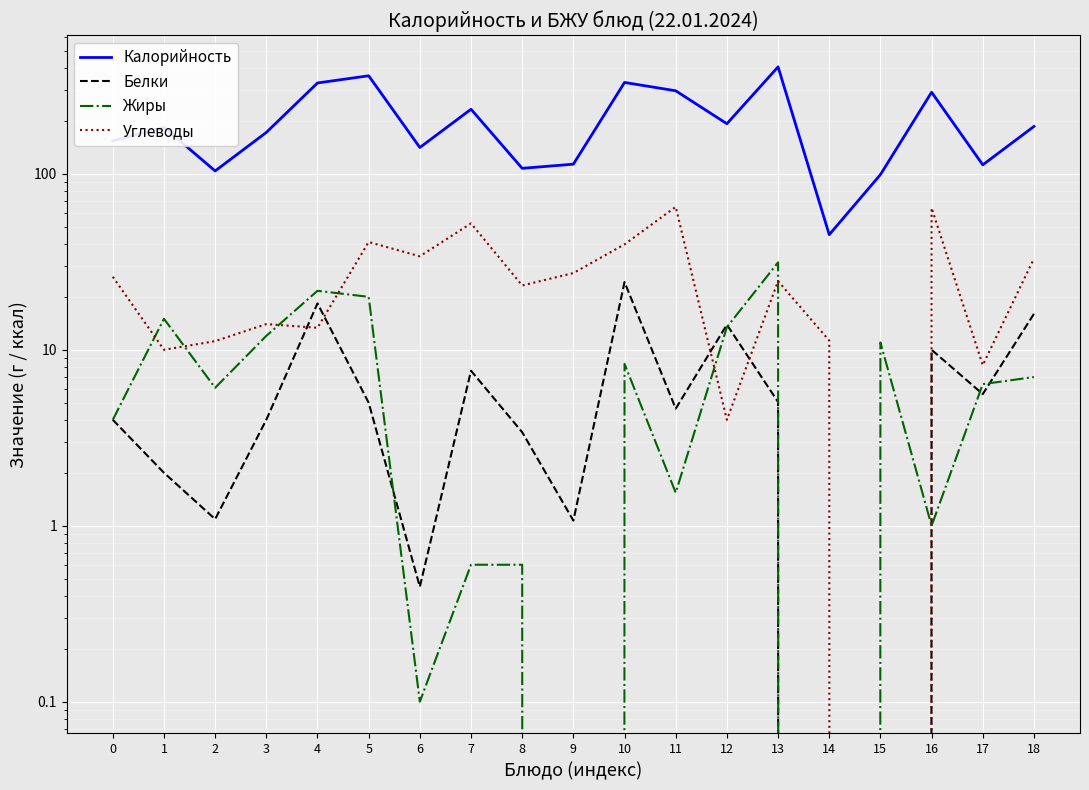

What is the average value of the Белки series?

6.7